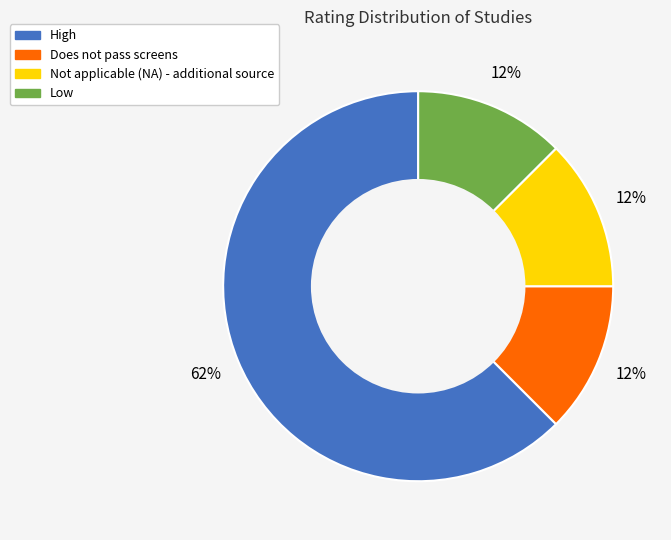

Does High represent more than half of the total?

Yes